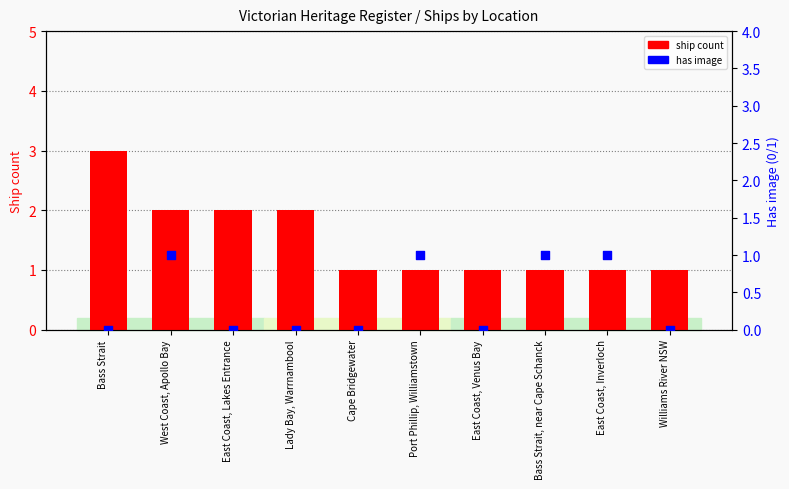

At how many categories does at least one series exceed 1?

4